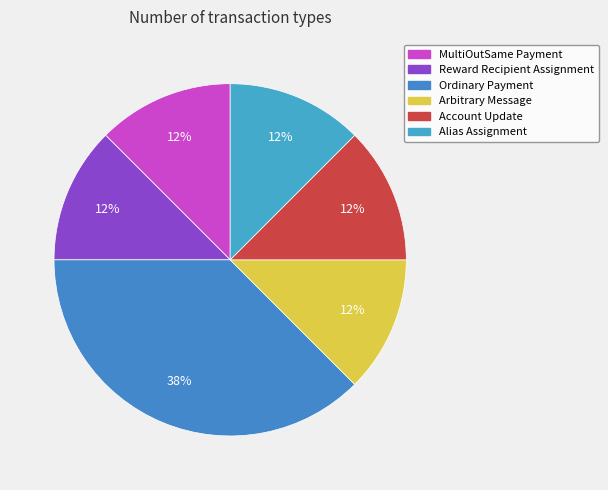

Approximately how many times larger is the value at MultiOutSame Payment compared to Alias Assignment?

1.0